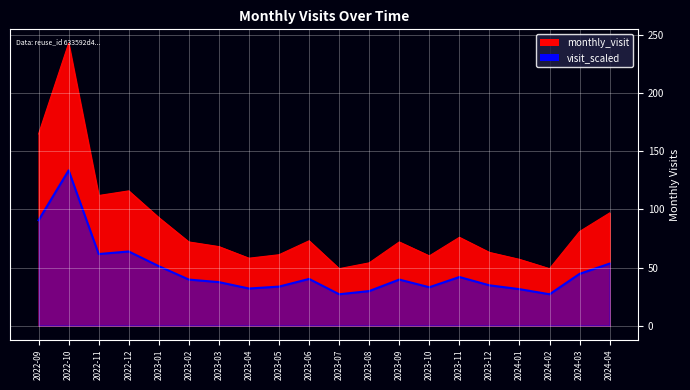

What is the label of the 20th point from the right?

2022-09